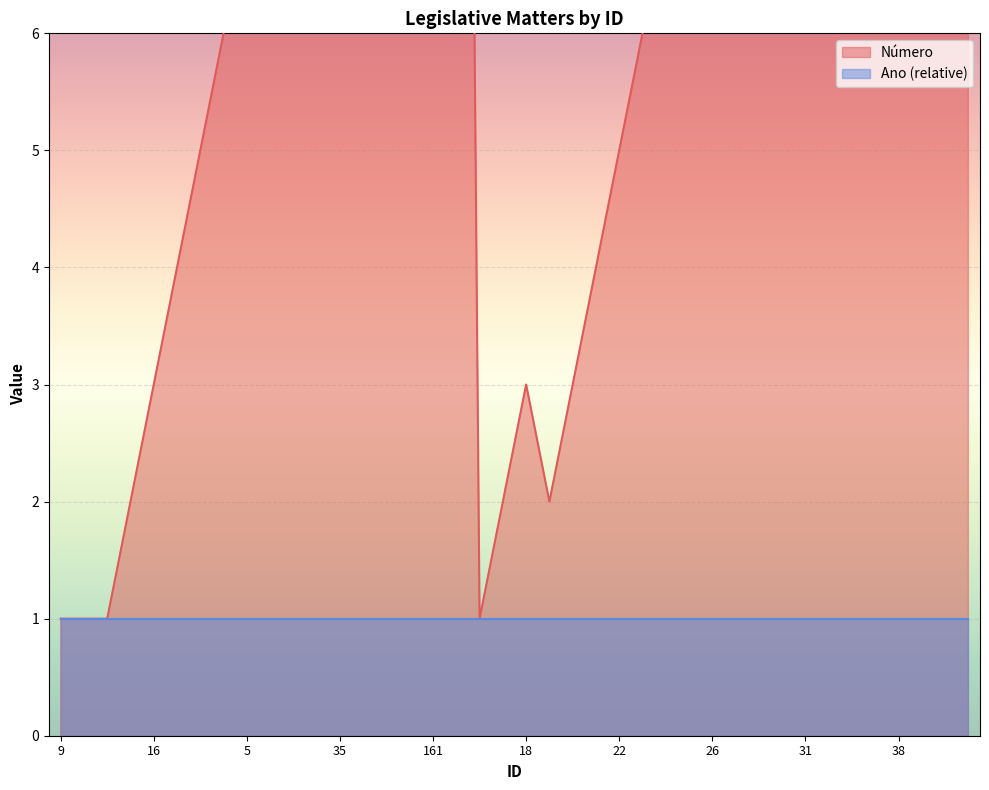

At which category does the chart reach its minimum across all series?

9